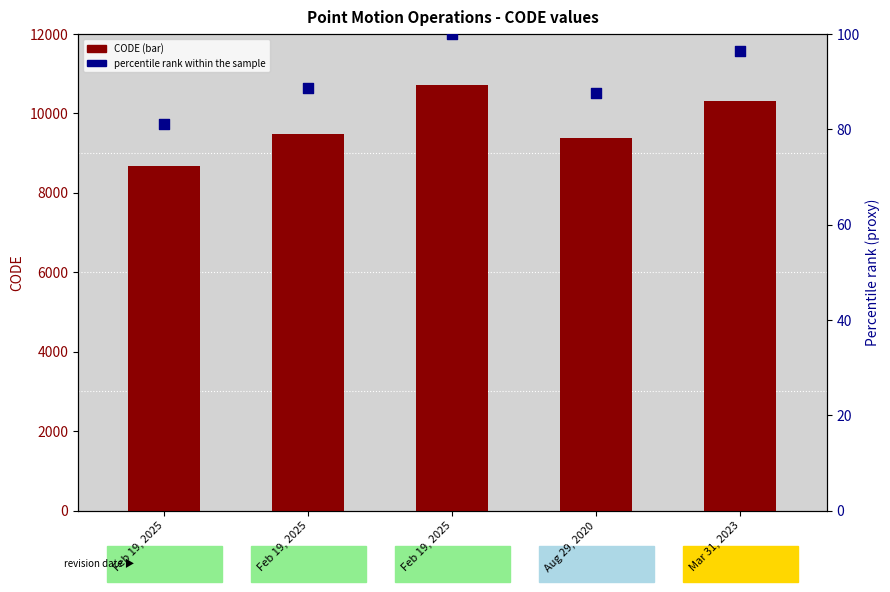

At which category is the sum across all series the highest?

Feb 19, 2025